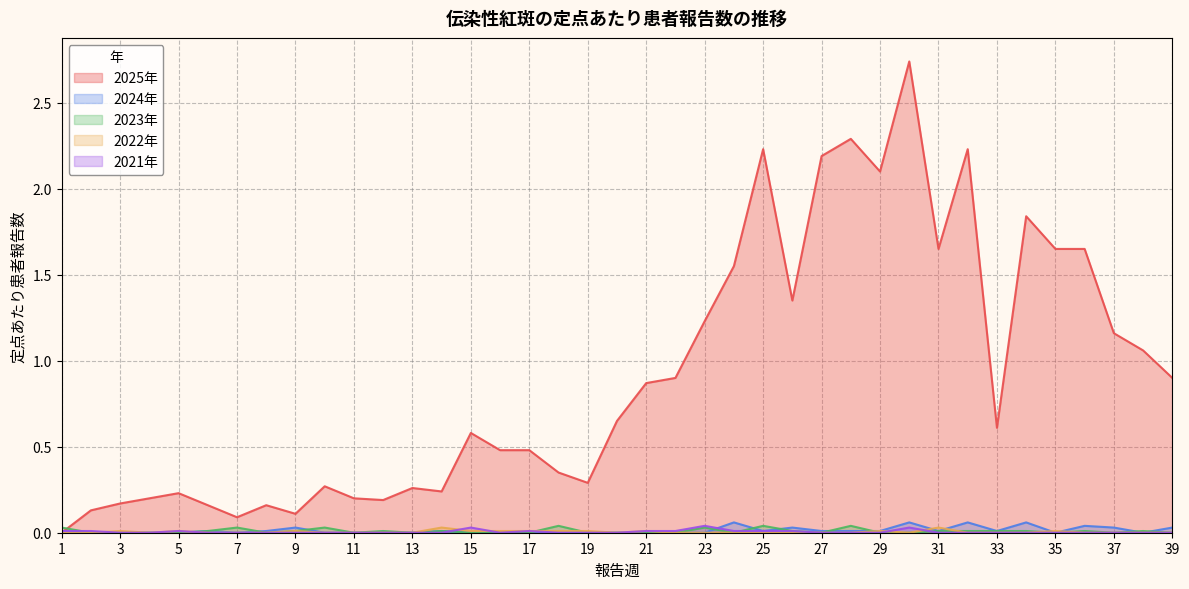

At how many categories does at least one series exceed 1?

15